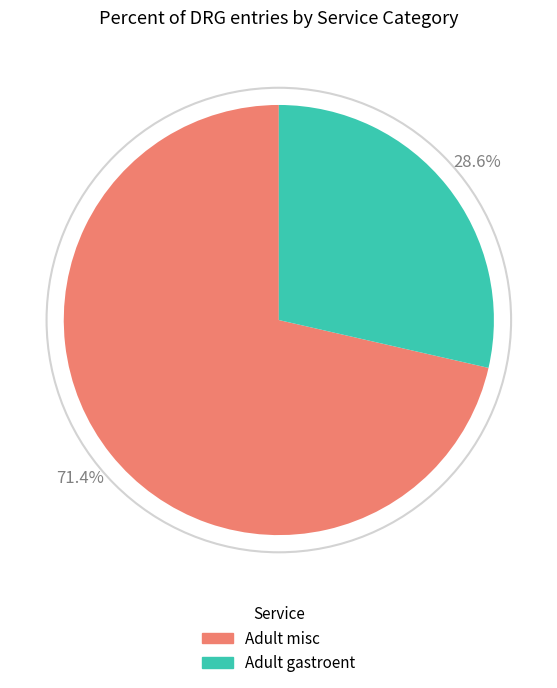

How many slices are in this pie chart?

2